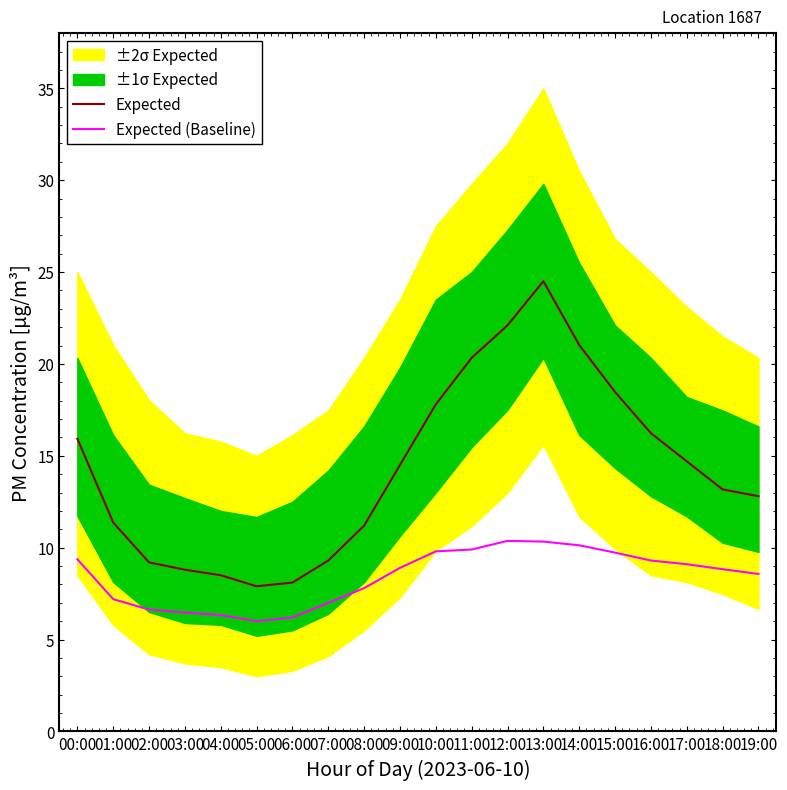

What is the label of the 7th point from the left?

06:00